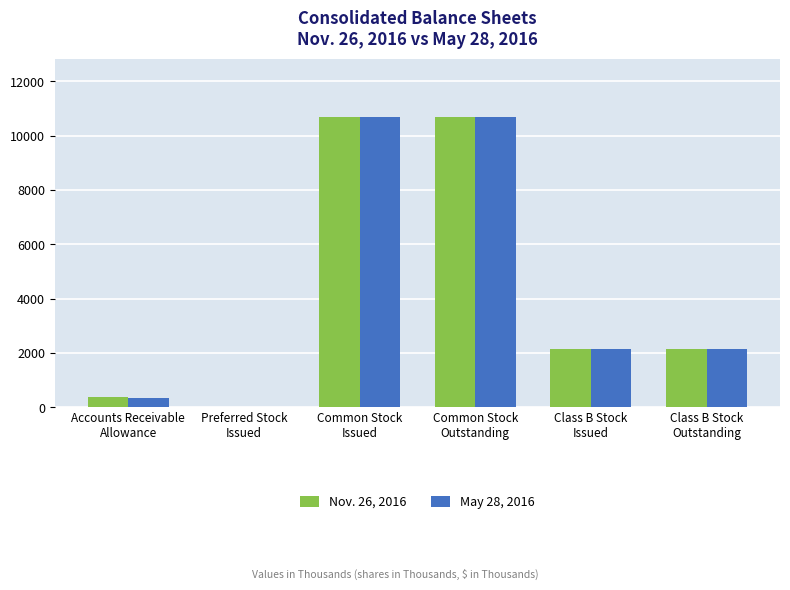

What is the sum of all Nov. 26, 2016 values?

26067